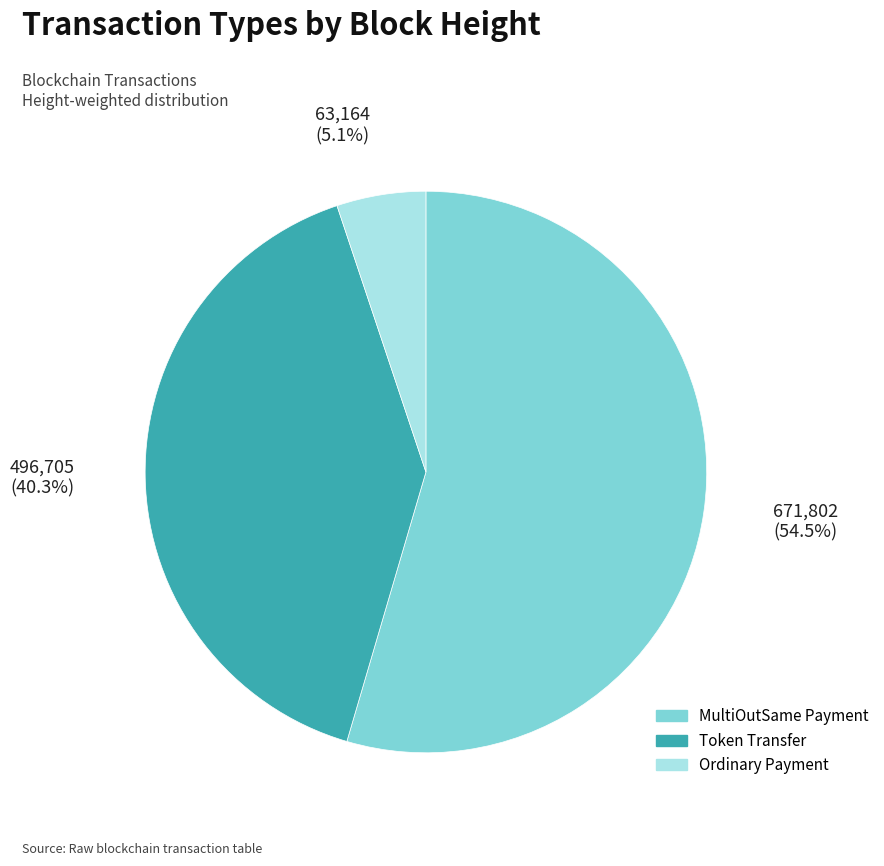

To the nearest percent, what is the combined percentage of Ordinary Payment and MultiOutSame Payment?

60%